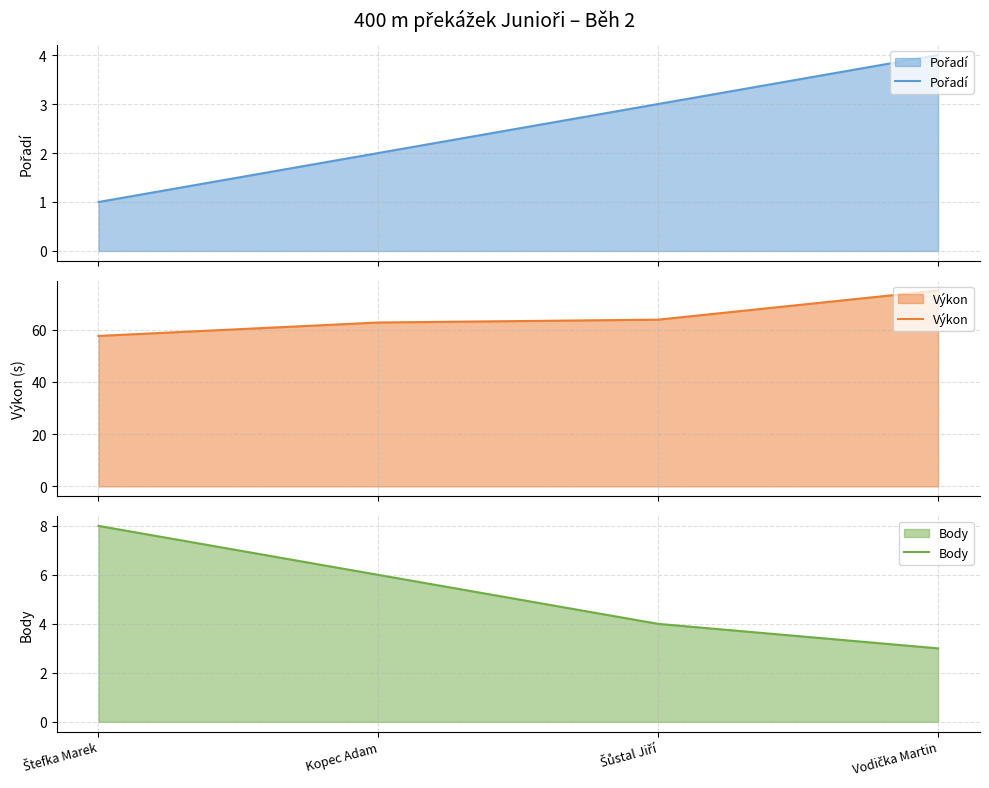

Rank the series by their maximum value, from highest to lowest.

Výkon, Body, Pořadí